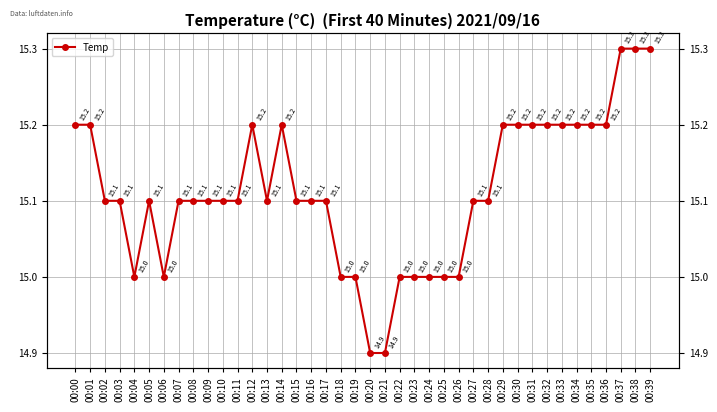

What is the ratio of the value at 00:11 to the value at 00:12?

1.0